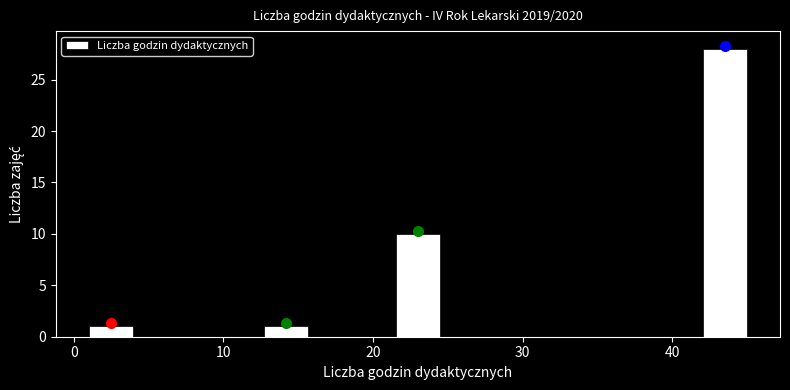

Around what value on the x-axis is the tallest bar? Give the approximate position of its centre, as read against the axis.

44